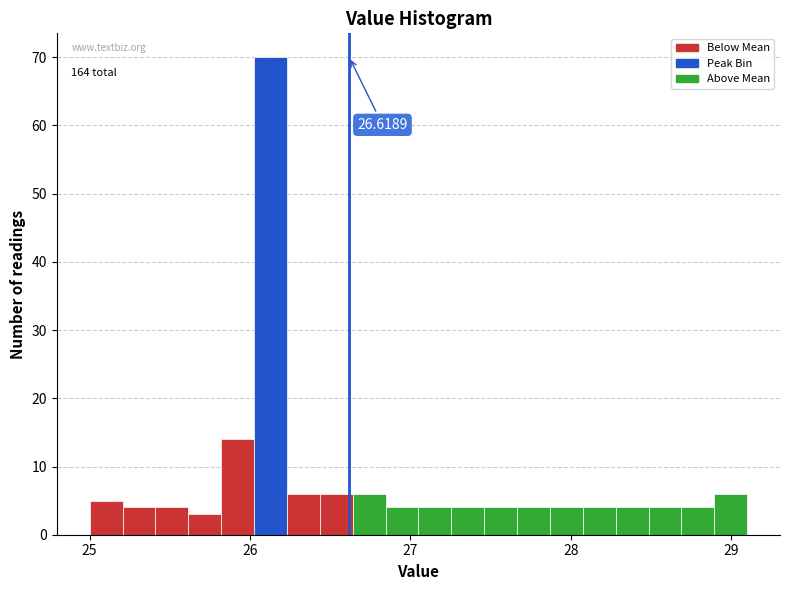

Read against the x-axis, roughly where is the centre of the tallest bar?

26.1